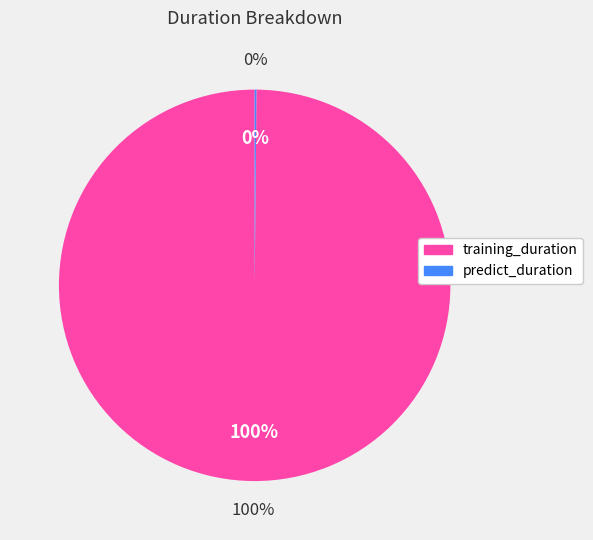

Which category has the biggest portion of the pie?

training_duration